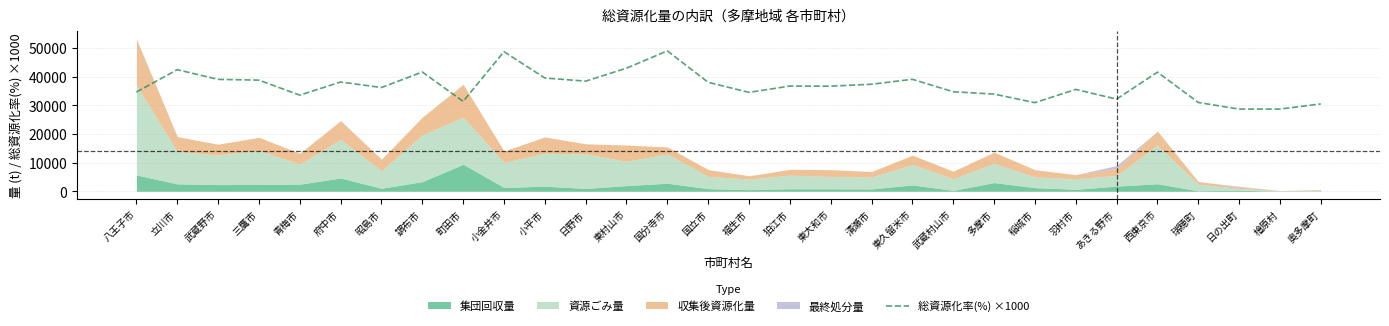

What position from the right is 清瀬市?

12